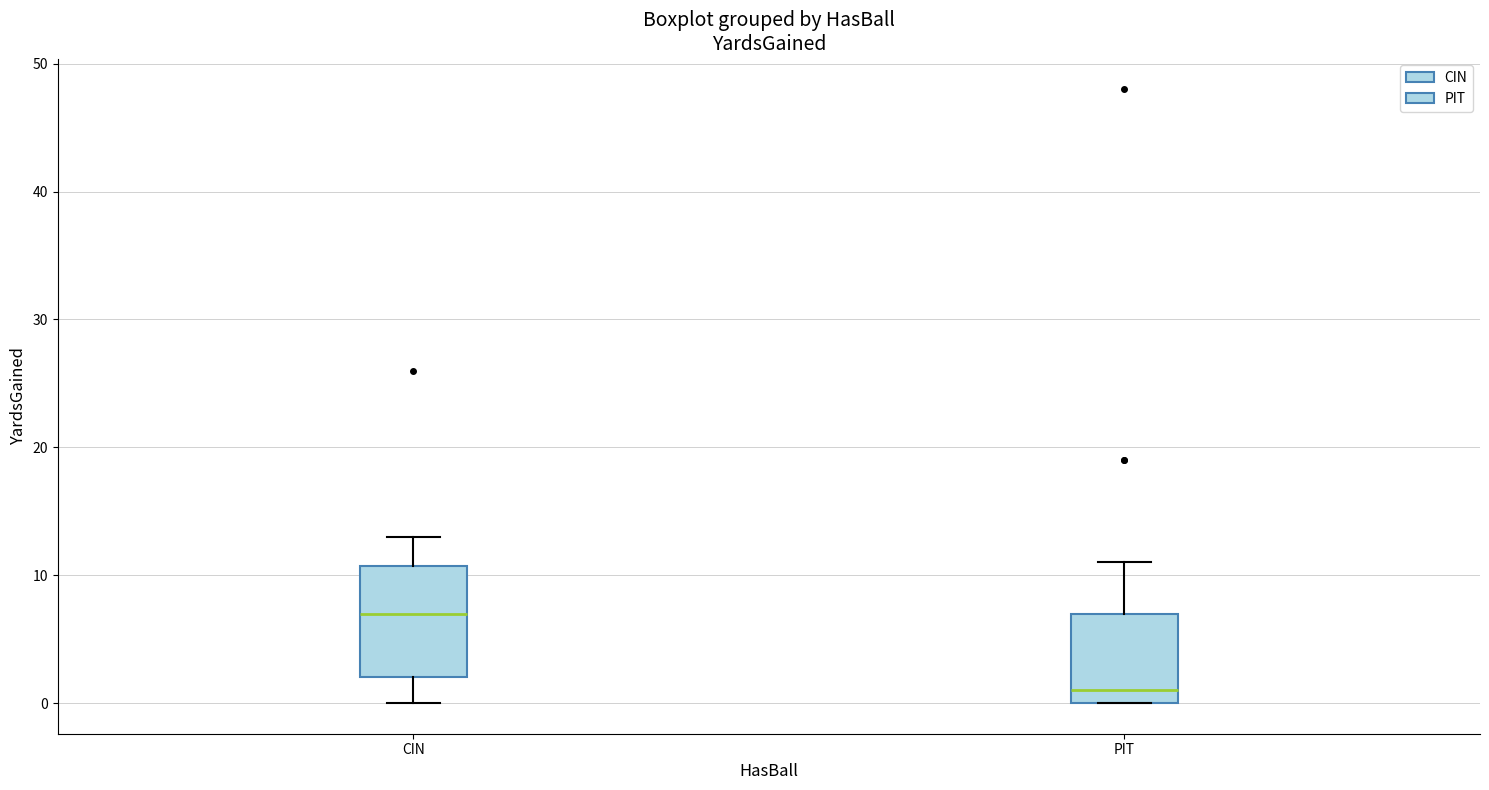

Reading left to right, read every box against the y-axis: the position of its median line, the range the box covers, and the ends of its whiskers. The values are not printed on the chart, so give them approximately, as read against the axis.

CIN: median 7, box 2 to 11, whiskers 0 to 13
PIT: median 1, box 0 to 7, whiskers 0 to 11